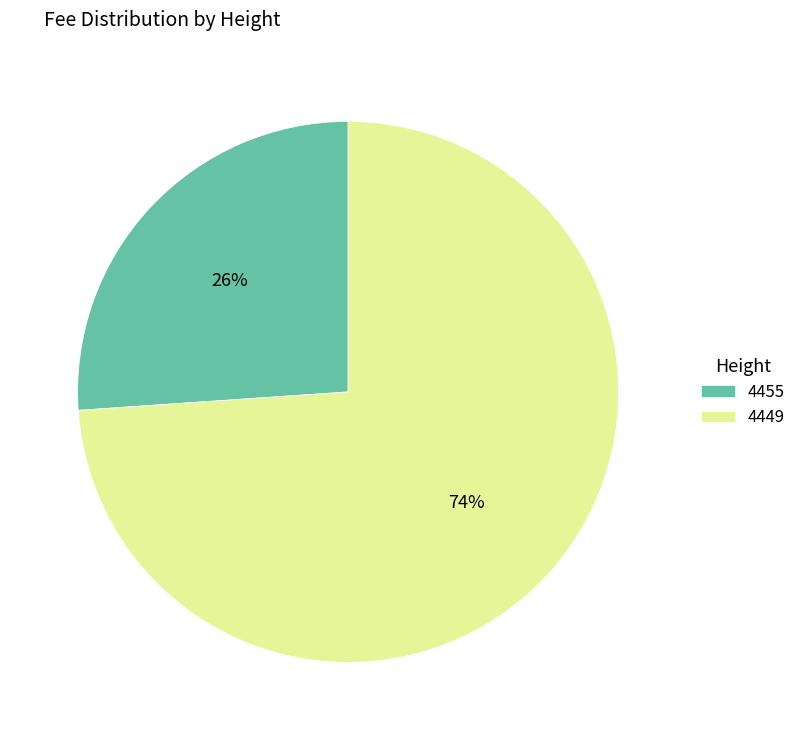

Between 4449 and 4455, which is larger?

4449